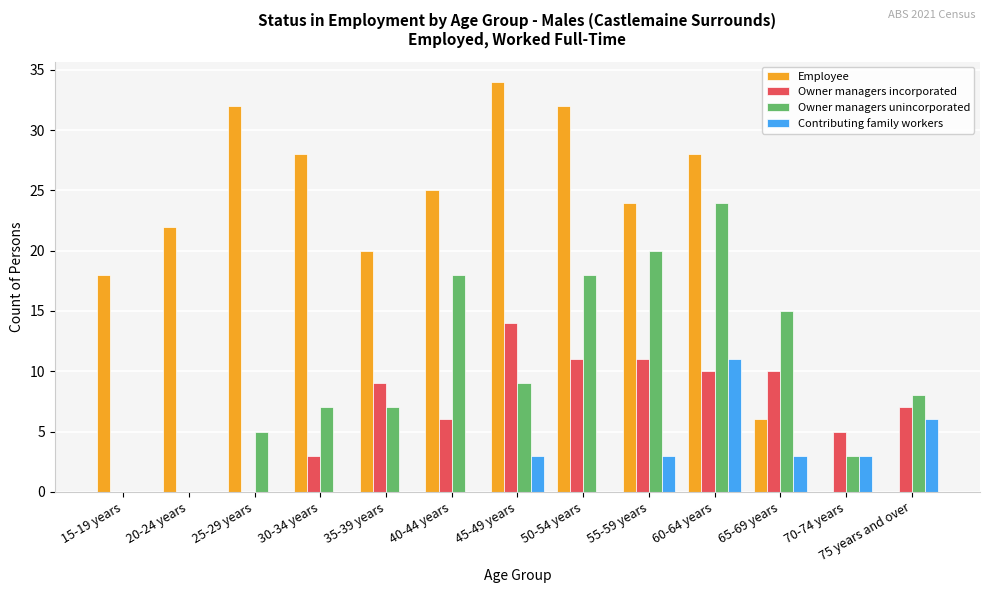

Reading left to right, list all the values displayed in this chart.

Employee: 15-19 years=18	20-24 years=22	25-29 years=32	30-34 years=28	35-39 years=20	40-44 years=25	45-49 years=34	50-54 years=32	55-59 years=24	60-64 years=28	65-69 years=6	70-74 years=0	75 years and over=0
Owner managers incorporated: 15-19 years=0	20-24 years=0	25-29 years=0	30-34 years=3	35-39 years=9	40-44 years=6	45-49 years=14	50-54 years=11	55-59 years=11	60-64 years=10	65-69 years=10	70-74 years=5	75 years and over=7
Owner managers unincorporated: 15-19 years=0	20-24 years=0	25-29 years=5	30-34 years=7	35-39 years=7	40-44 years=18	45-49 years=9	50-54 years=18	55-59 years=20	60-64 years=24	65-69 years=15	70-74 years=3	75 years and over=8
Contributing family workers: 15-19 years=0	20-24 years=0	25-29 years=0	30-34 years=0	35-39 years=0	40-44 years=0	45-49 years=3	50-54 years=0	55-59 years=3	60-64 years=11	65-69 years=3	70-74 years=3	75 years and over=6